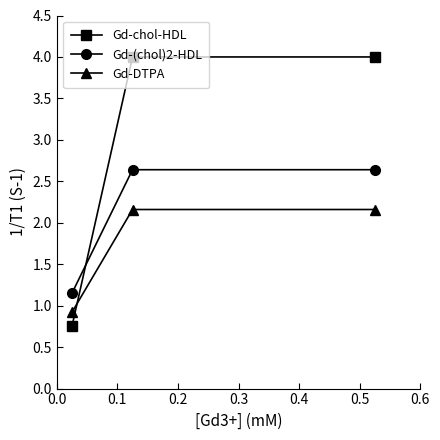

What is the difference between the second highest and minimum values in the Gd-(chol)2-HDL series?

1.5